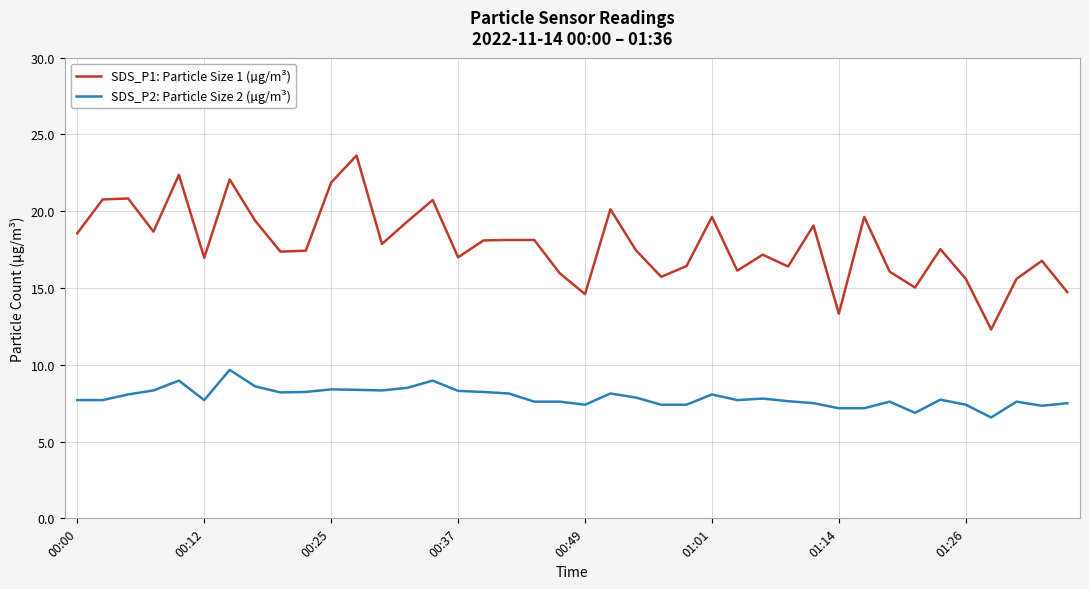

Which series has the largest total across all categories?

SDS_P1: Particle Size 1 (µg/m³)